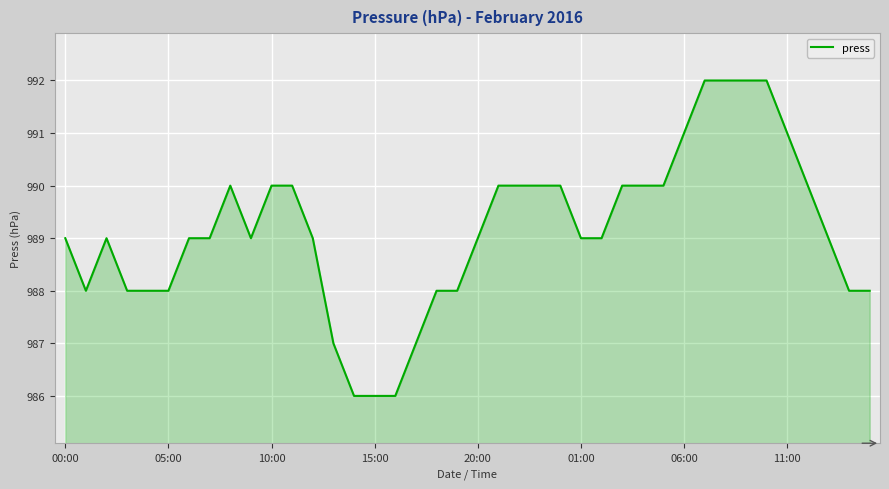

What is the difference between the maximum and minimum values?

6